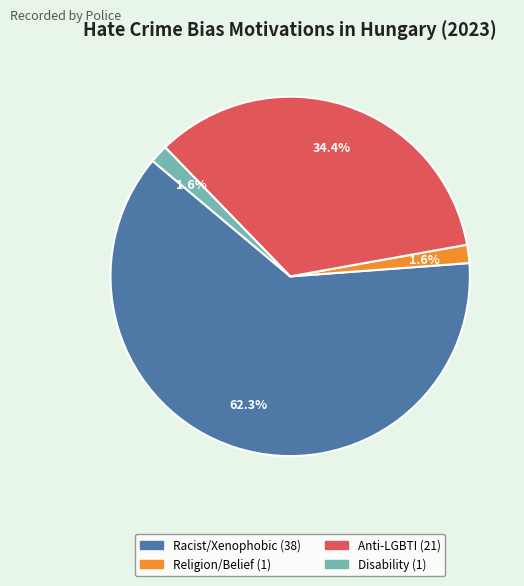

Is there any slice that represents more than half of the pie?

Yes